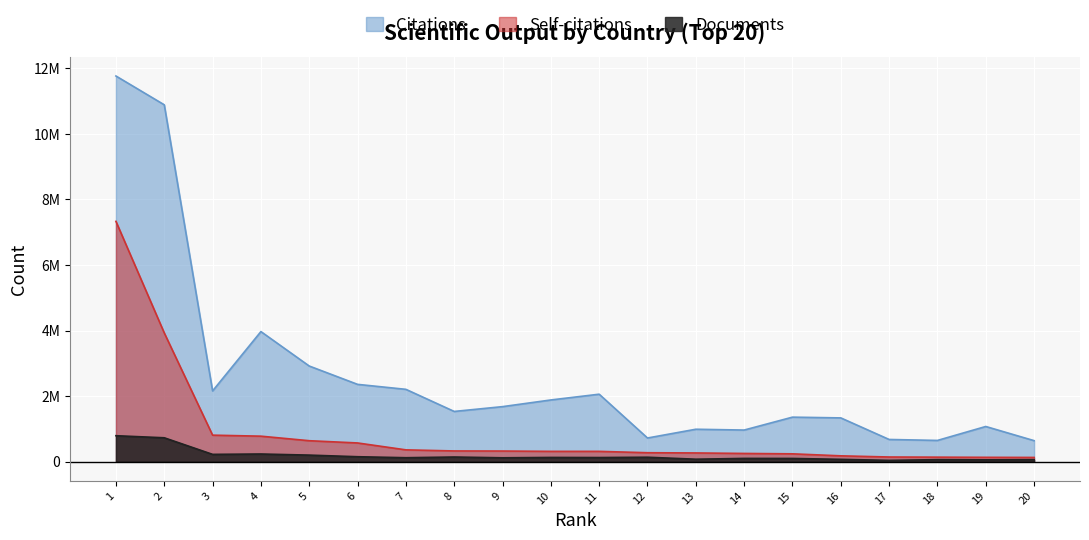

What are all the series names shown in the legend?

Citations, Self-citations, Documents